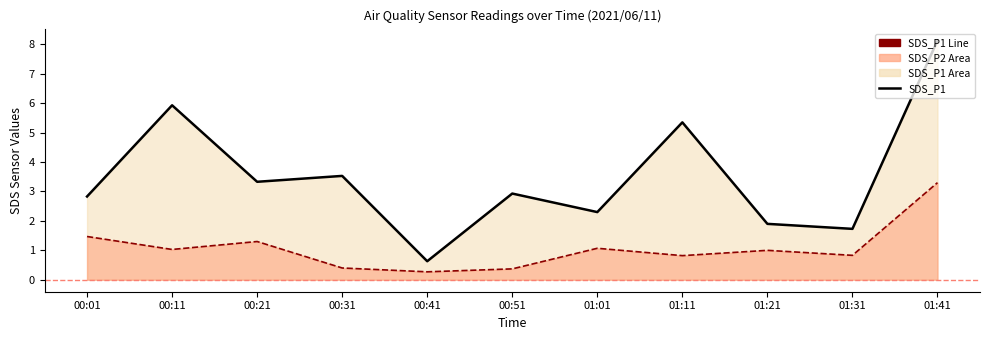

Reading left to right, extract all data points from this chart.

SDS_P1: 2.8	5.9	3.3	3.5	0.6	2.9	2.3	5.3	1.9	1.7	8.1
SDS_P2: 1.5	1.0	1.3	0.4	0.3	0.4	1.1	0.8	1.0	0.8	3.3